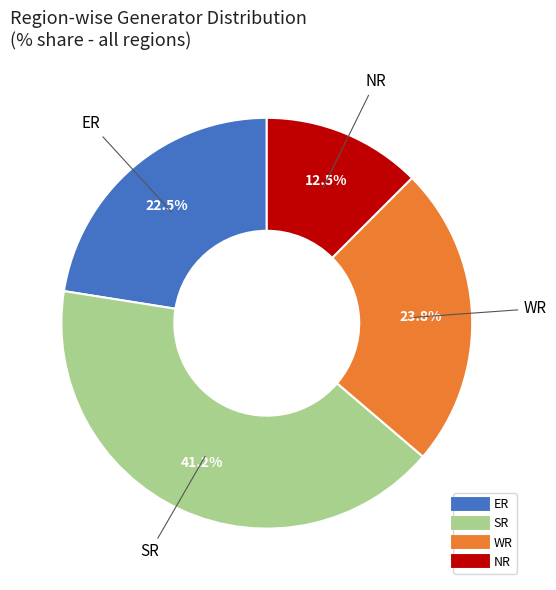

Count the number of slices in the pie.

4